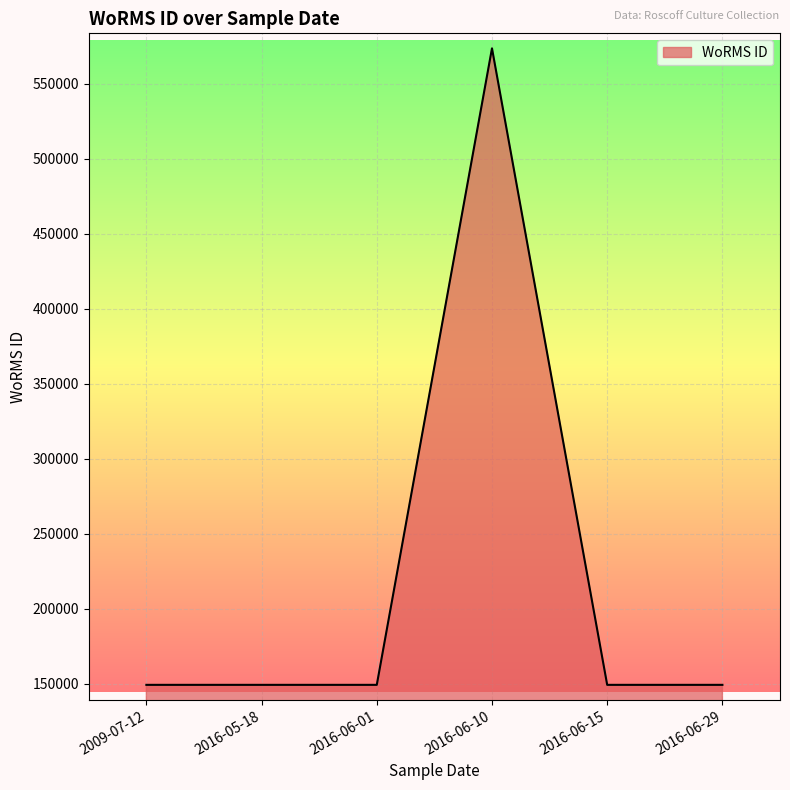

What is the sum of the values at 2009-07-12 and 2016-06-01?

298372